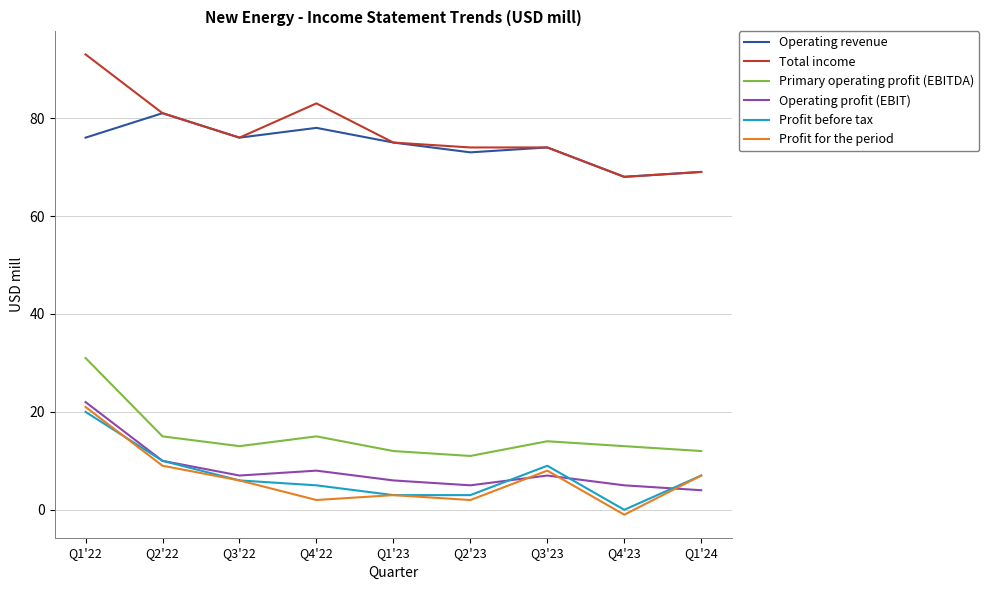

Reading left to right, transcribe all the data shown in this chart.

Operating revenue: Q1'22=76	Q2'22=81	Q3'22=76	Q4'22=78	Q1'23=75	Q2'23=73	Q3'23=74	Q4'23=68	Q1'24=69
Total income: Q1'22=93	Q2'22=81	Q3'22=76	Q4'22=83	Q1'23=75	Q2'23=74	Q3'23=74	Q4'23=68	Q1'24=69
Primary operating profit (EBITDA): Q1'22=31	Q2'22=15	Q3'22=13	Q4'22=15	Q1'23=12	Q2'23=11	Q3'23=14	Q4'23=13	Q1'24=12
Operating profit (EBIT): Q1'22=22	Q2'22=10	Q3'22=7	Q4'22=8	Q1'23=6	Q2'23=5	Q3'23=7	Q4'23=5	Q1'24=4
Profit before tax: Q1'22=20	Q2'22=10	Q3'22=6	Q4'22=5	Q1'23=3	Q2'23=3	Q3'23=9	Q4'23=0	Q1'24=7
Profit for the period: Q1'22=21	Q2'22=9	Q3'22=6	Q4'22=2	Q1'23=3	Q2'23=2	Q3'23=8	Q4'23=-1	Q1'24=7